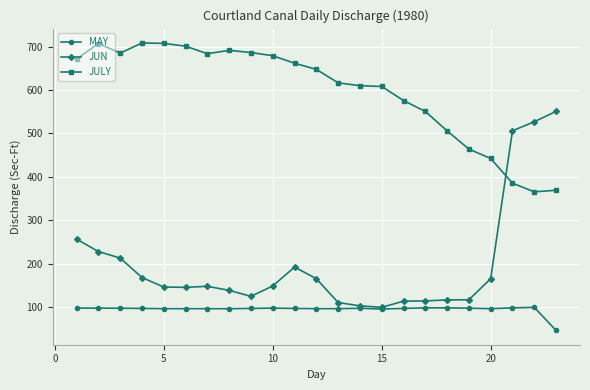

True or false: JULY and MAY intersect in this chart.

False